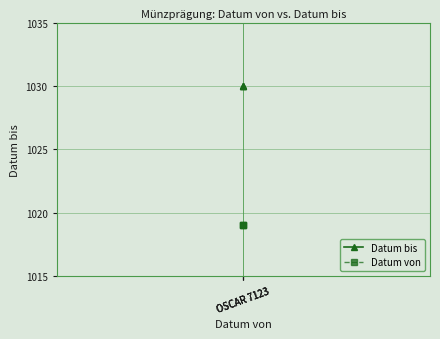

How many lines are shown in the chart?

2